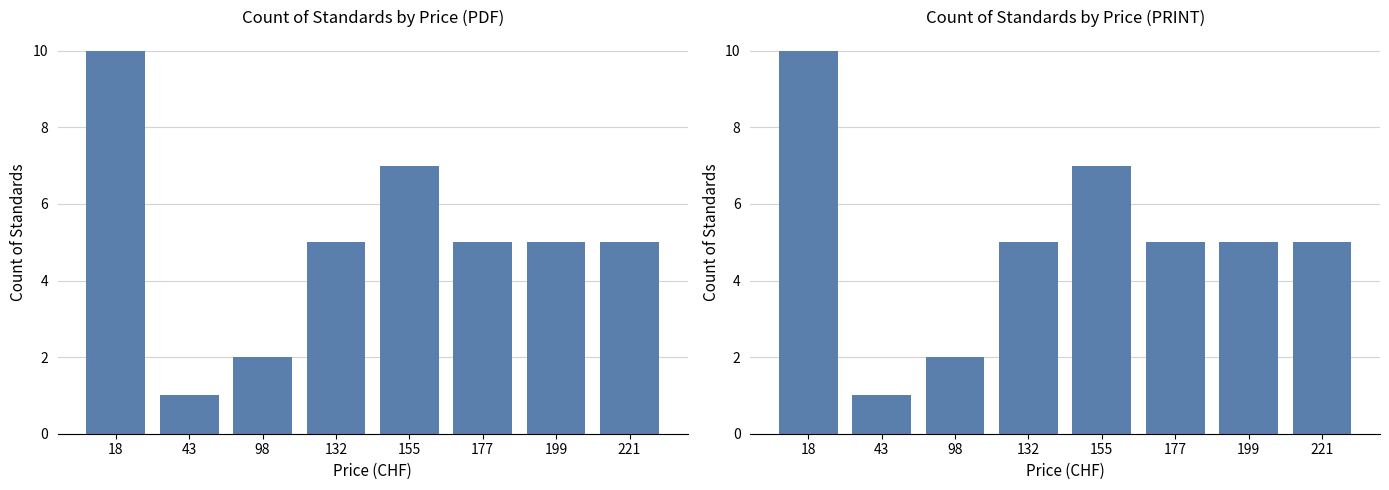

What is the highest value of the Price (PRINT) series?

10